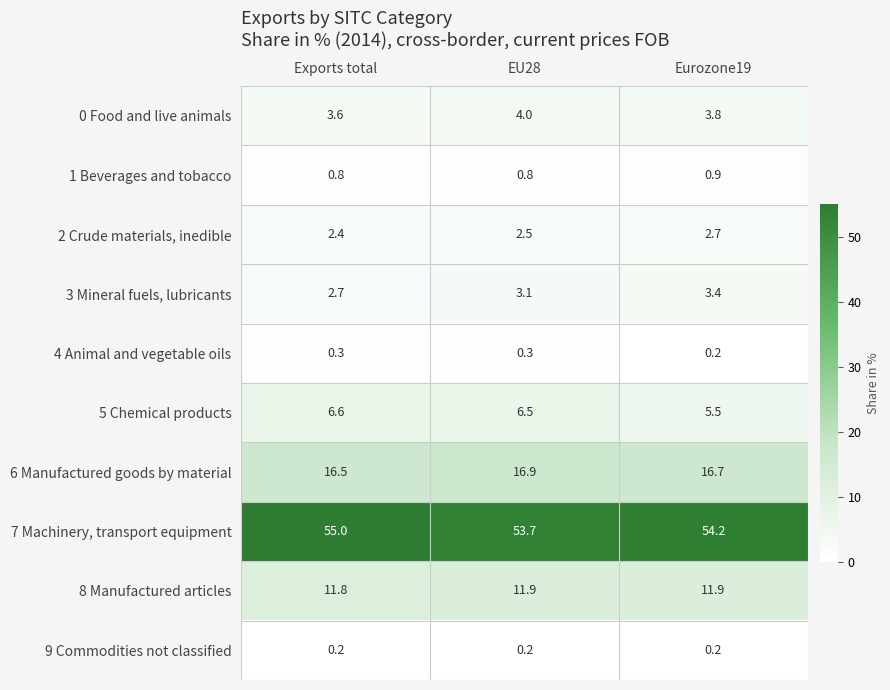

Which series has the largest total across all categories?

7 Machinery, transport equipment